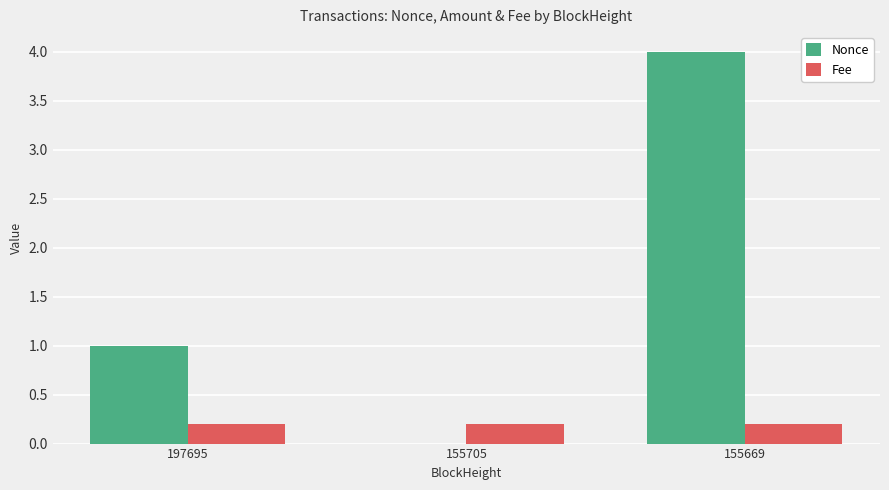

How many groups of bars are there?

3